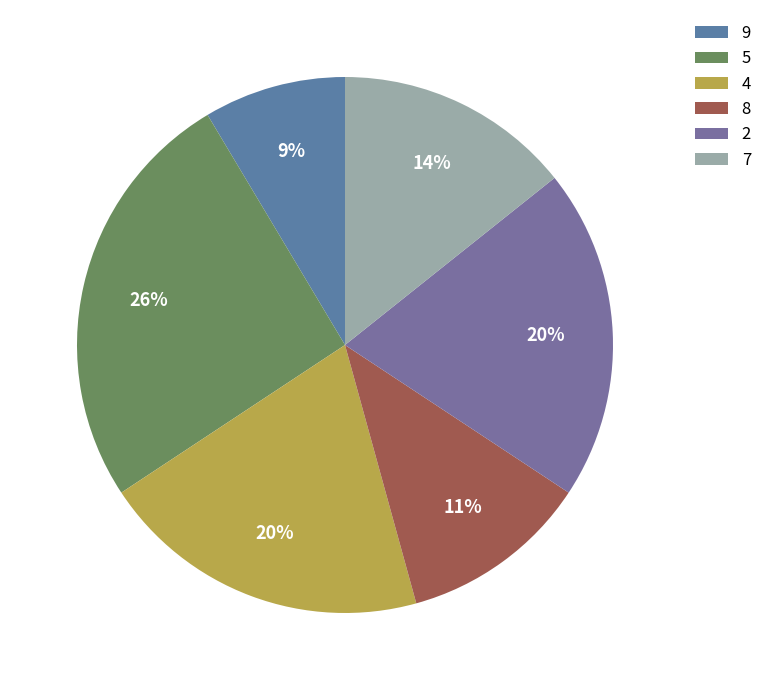

Combined, do 8 and 5 account for over 50%?

No